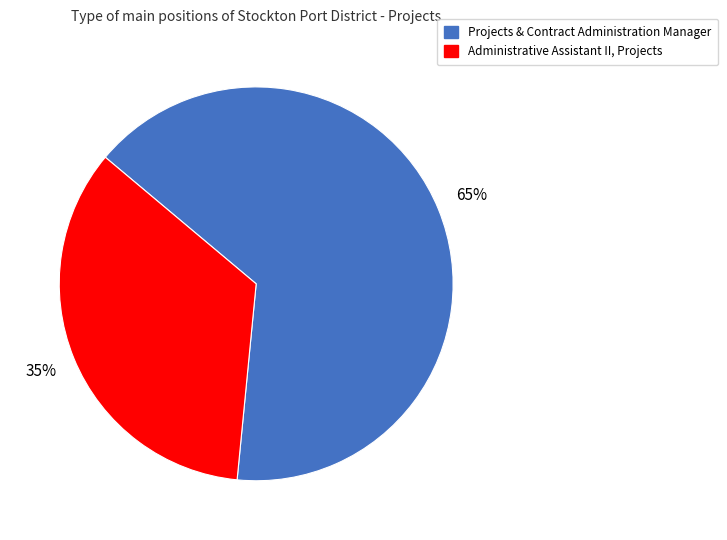

To the nearest percent, what is the combined percentage of Projects & Contract Administration Manager and Administrative Assistant II, Projects?

100%